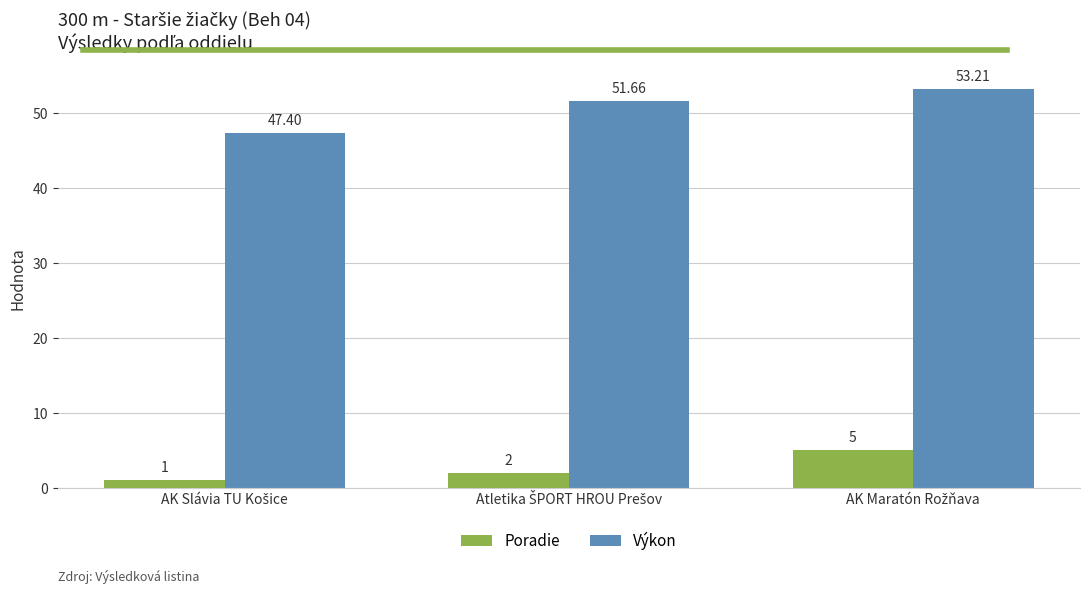

Count the number of data series in this chart.

2